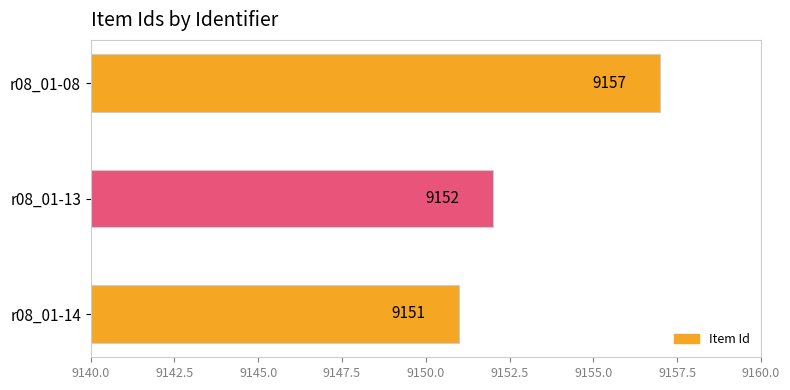

At which category does the chart reach its minimum across all series?

r08_01-14